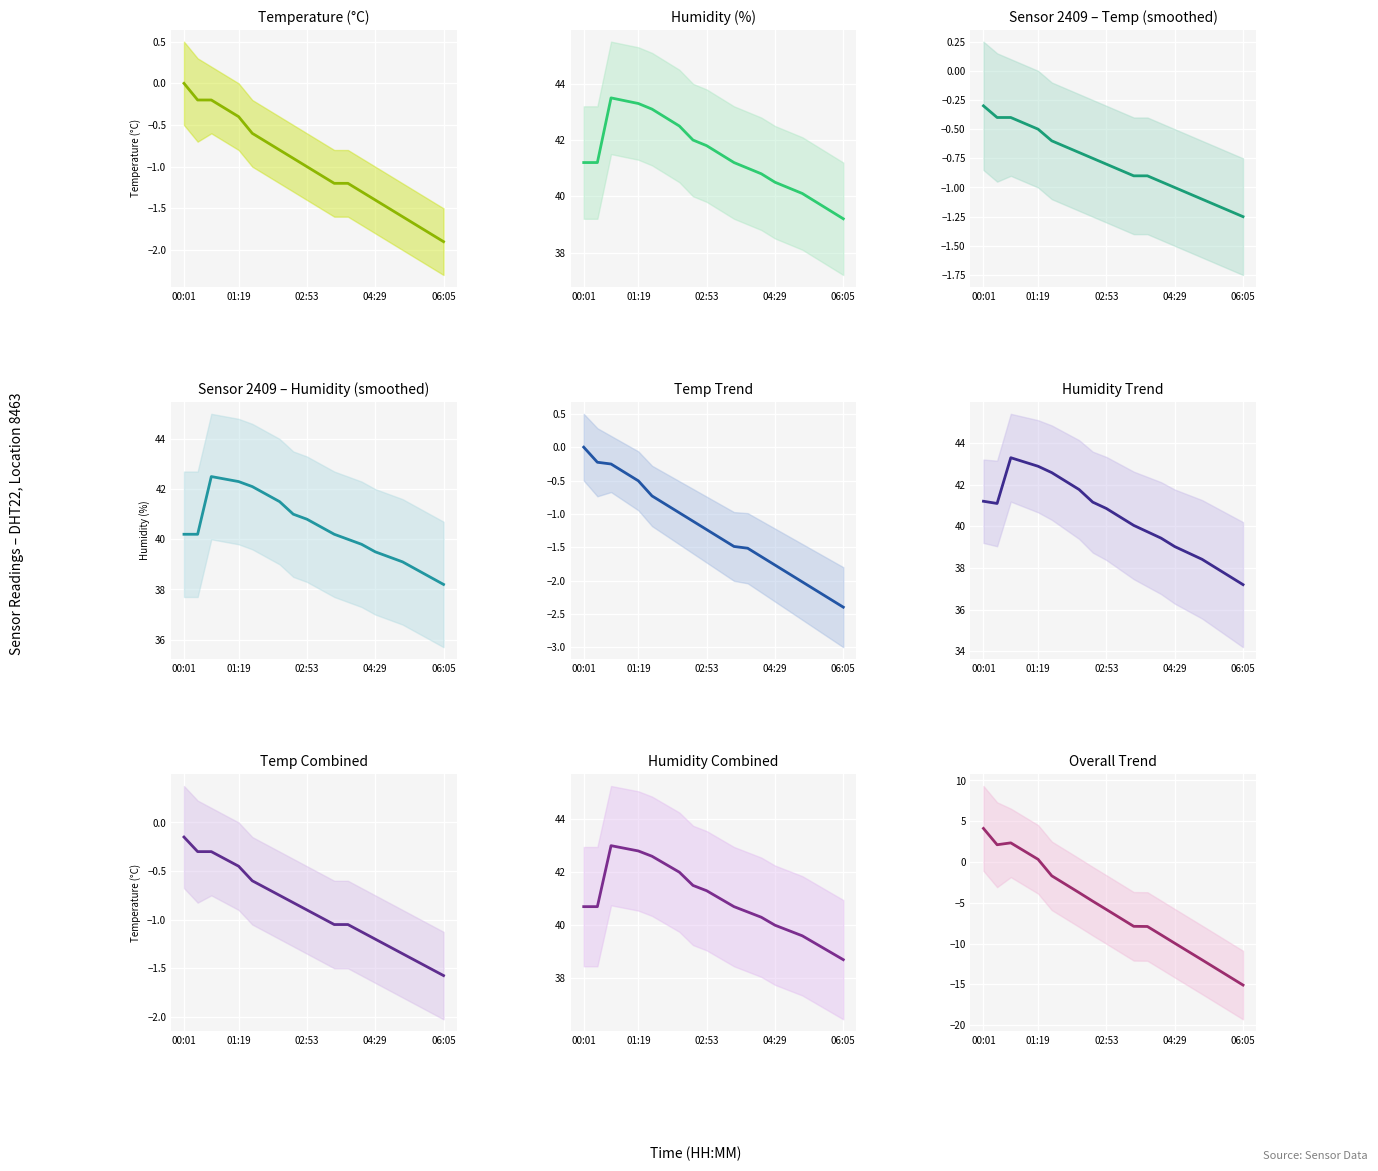

Which category has the lowest value in the temperature_upper series?

06:05